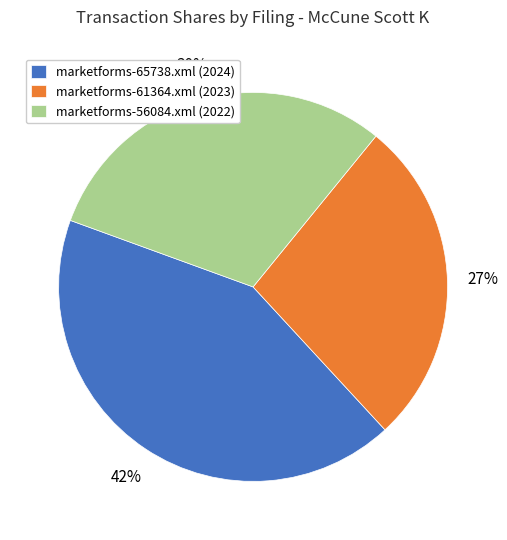

Which category has the biggest portion of the pie?

marketforms-65738.xml